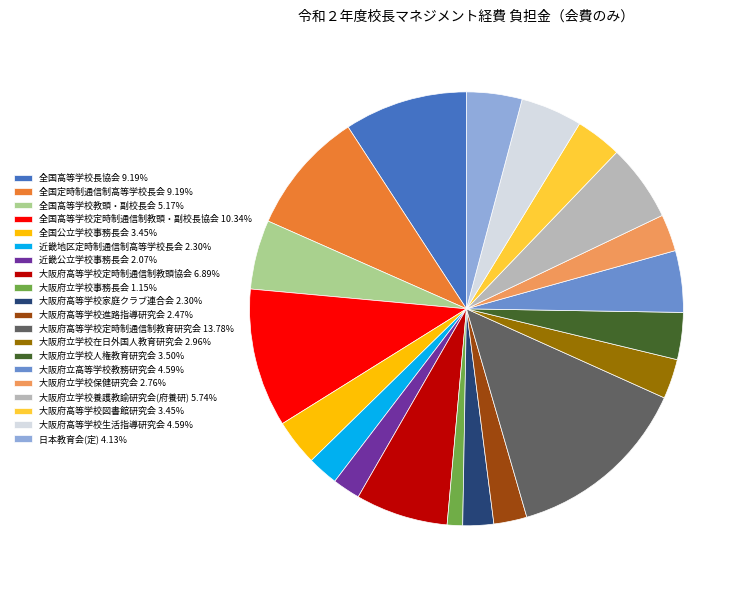

Count the number of slices in the pie.

20